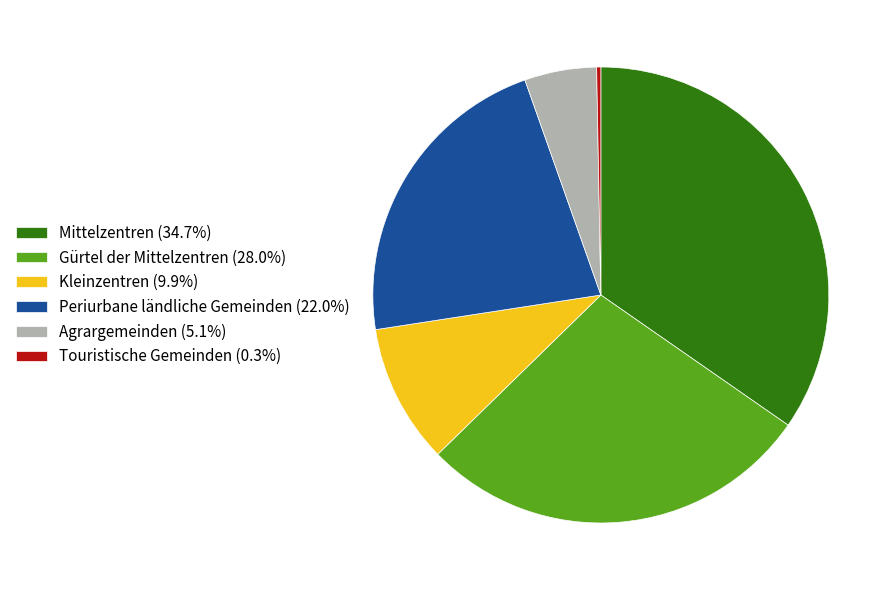

Count the number of slices in the pie.

6